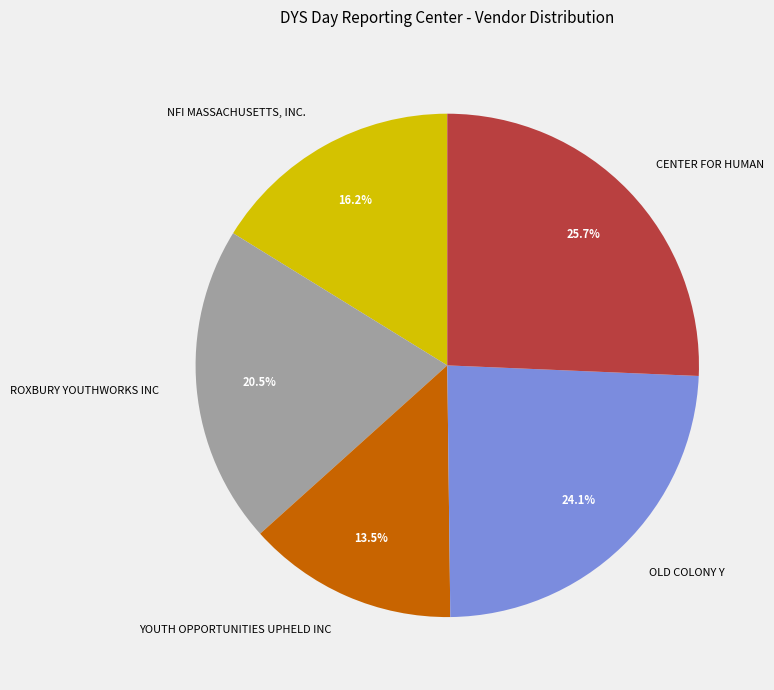

Is the sum of CENTER FOR HUMAN and NFI MASSACHUSETTS, INC. greater than half?

No